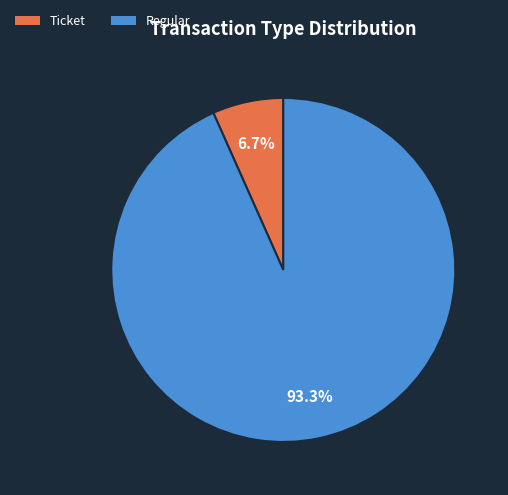

Is there any slice that represents more than half of the pie?

Yes